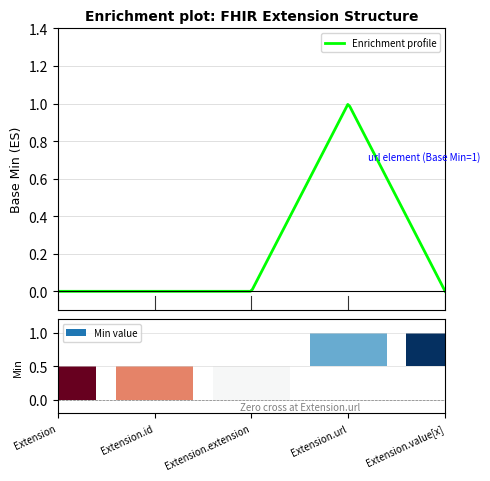

What is the label of the 2nd bar from the right?

Extension.url